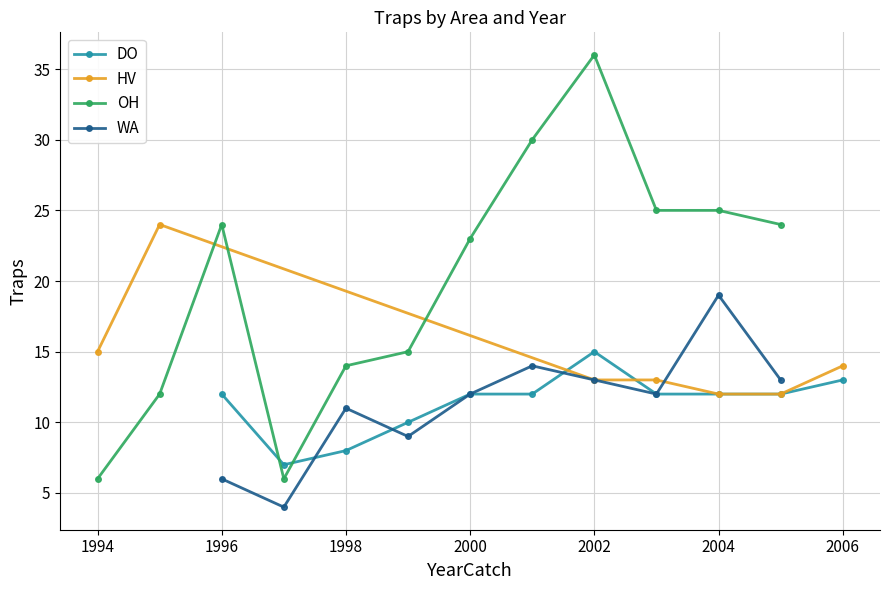

The value of DO at 1998 is 8. True or false?

True